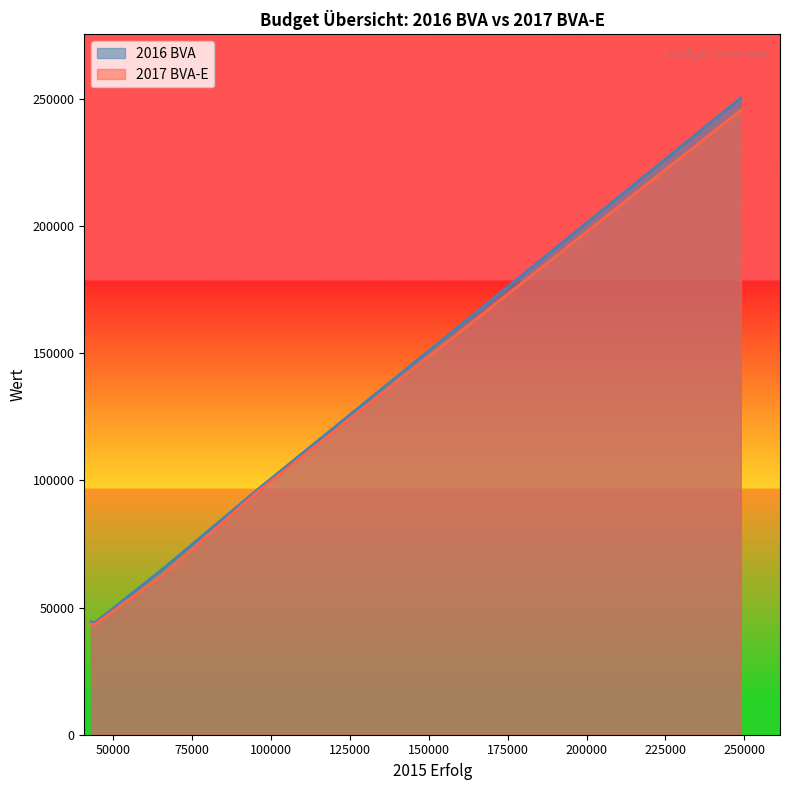

What is the lowest value of the 2016 BVA series?

44022